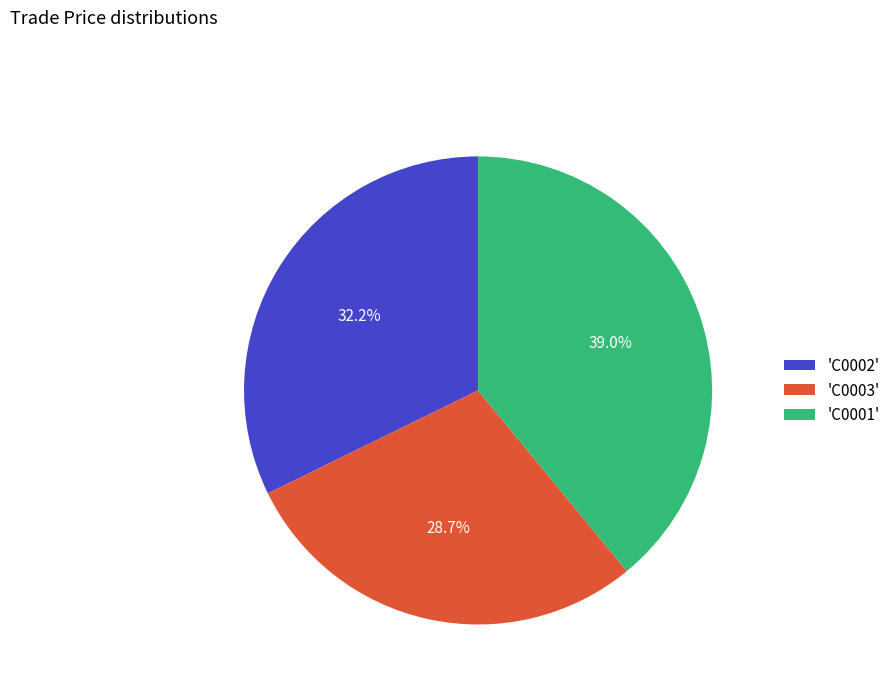

Which slice is the largest?

'C0001'